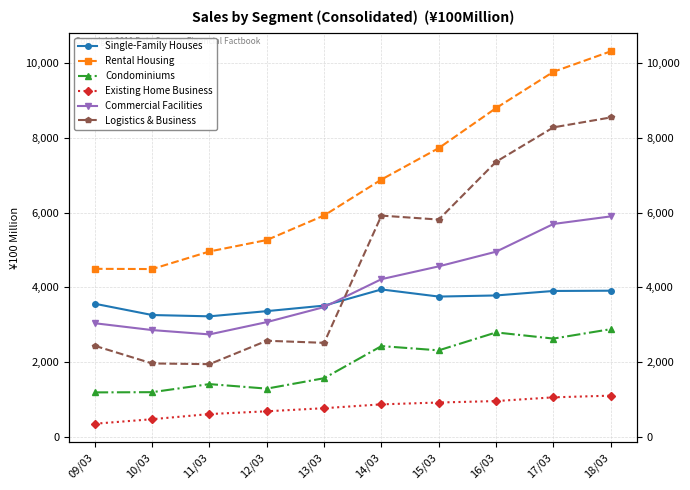

What are all the series names shown in the legend?

Single-Family Houses, Rental Housing, Condominiums, Existing Home Business, Commercial Facilities, Logistics & Business